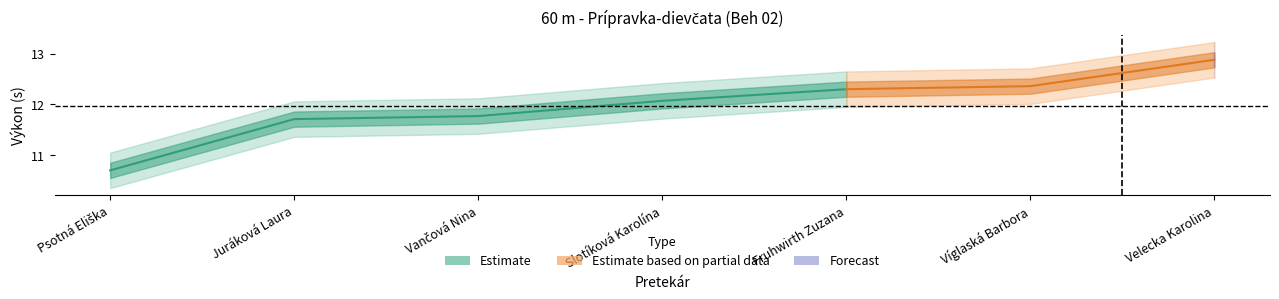

The Výkon series shows 6.9 at Velecka Karolina. True or false?

False